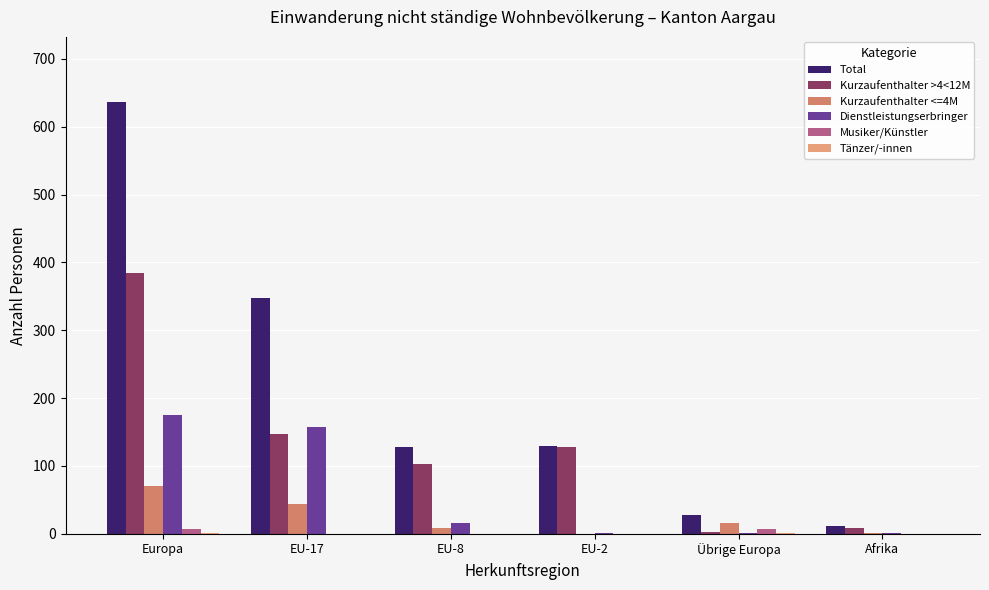

Which series changed the most between EU-17 and Übrige Europa?

Total